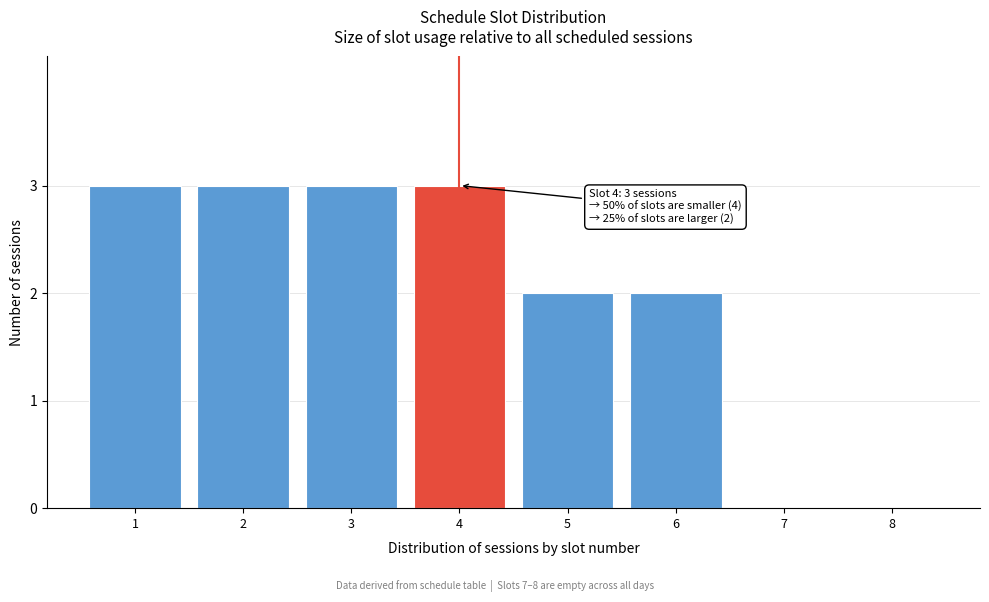

Reading left to right, extract all data points from this chart.

1=3	2=3	3=3	4=3	5=2	6=2	7=0	8=0